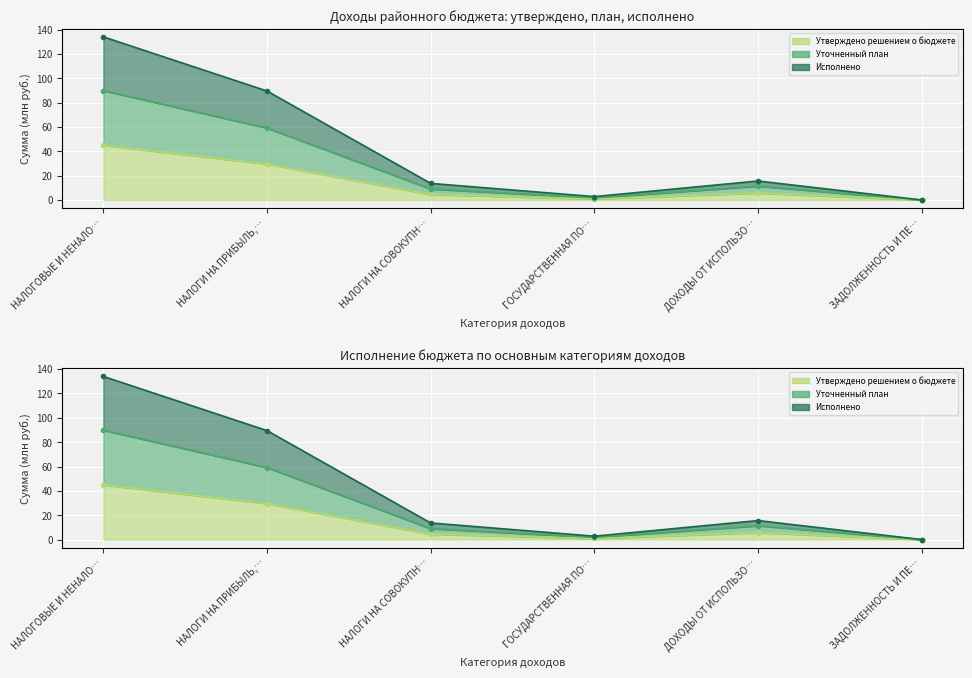

Which category has the highest value across all series?

НАЛОГОВЫЕ И НЕНАЛО…